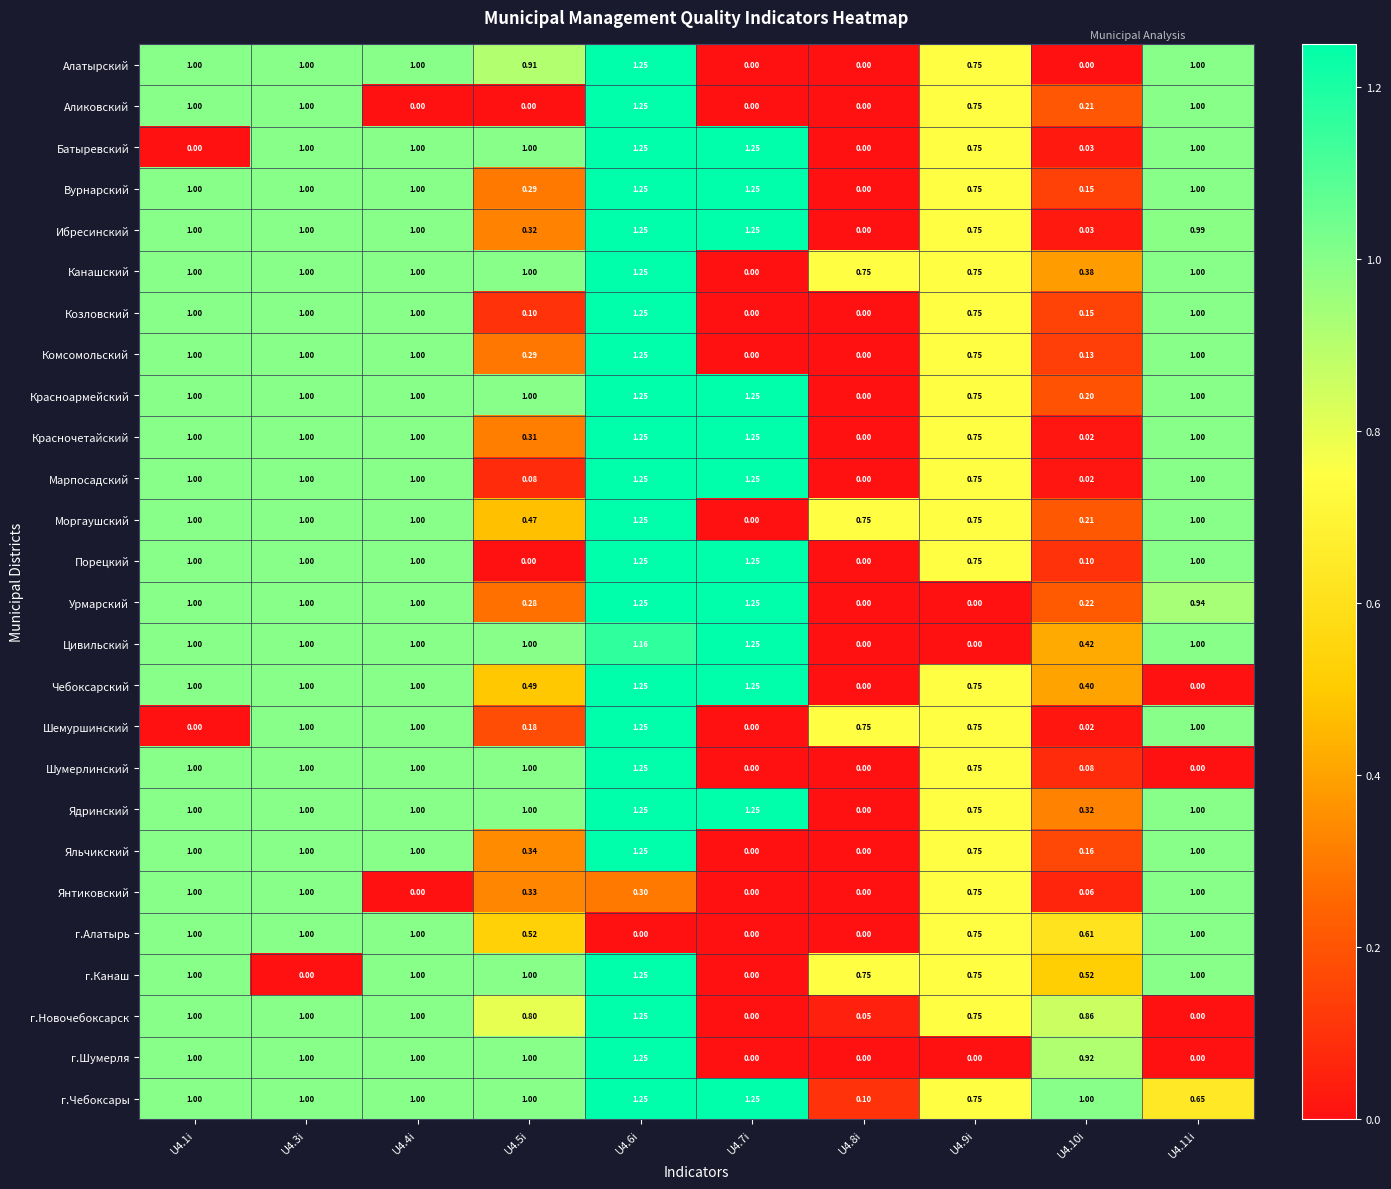

Which series has the largest total across all categories?

г.Чебоксары